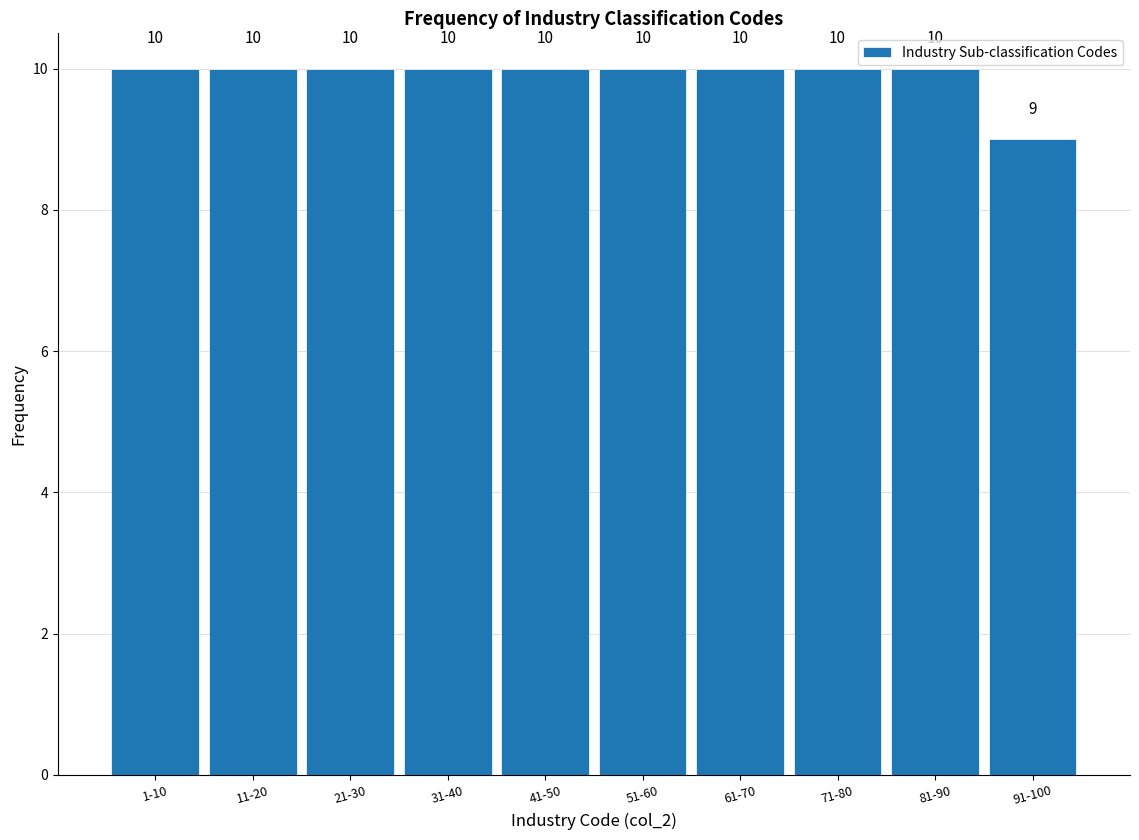

Reading left to right, what are all the values shown in this chart?

10	10	10	10	10	10	10	10	10	9